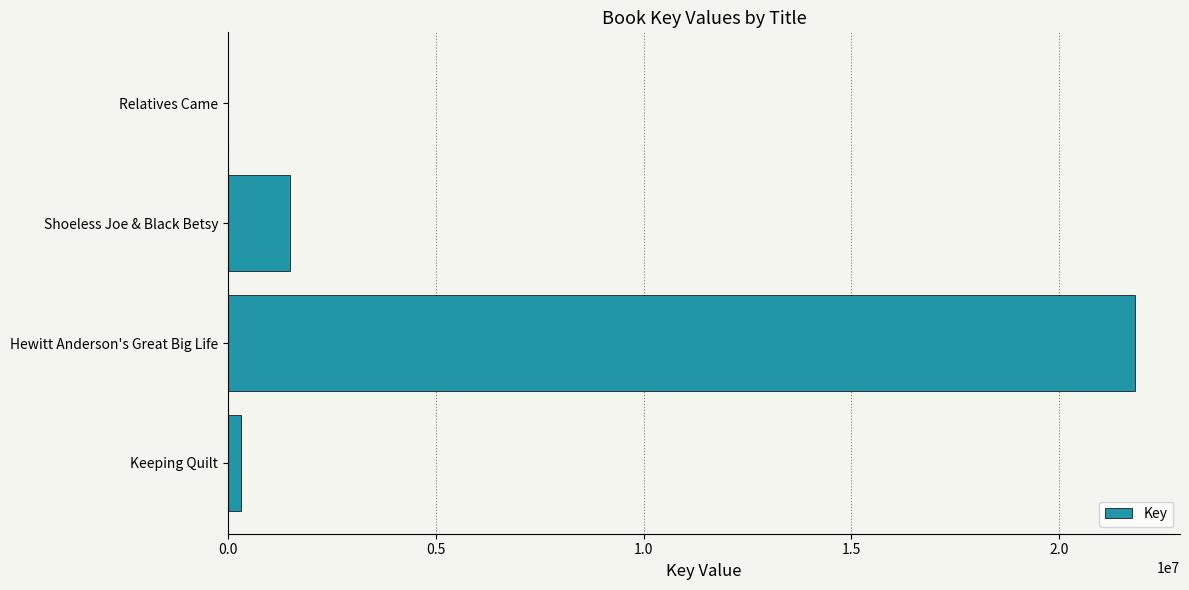

Are the bars horizontal?

Yes